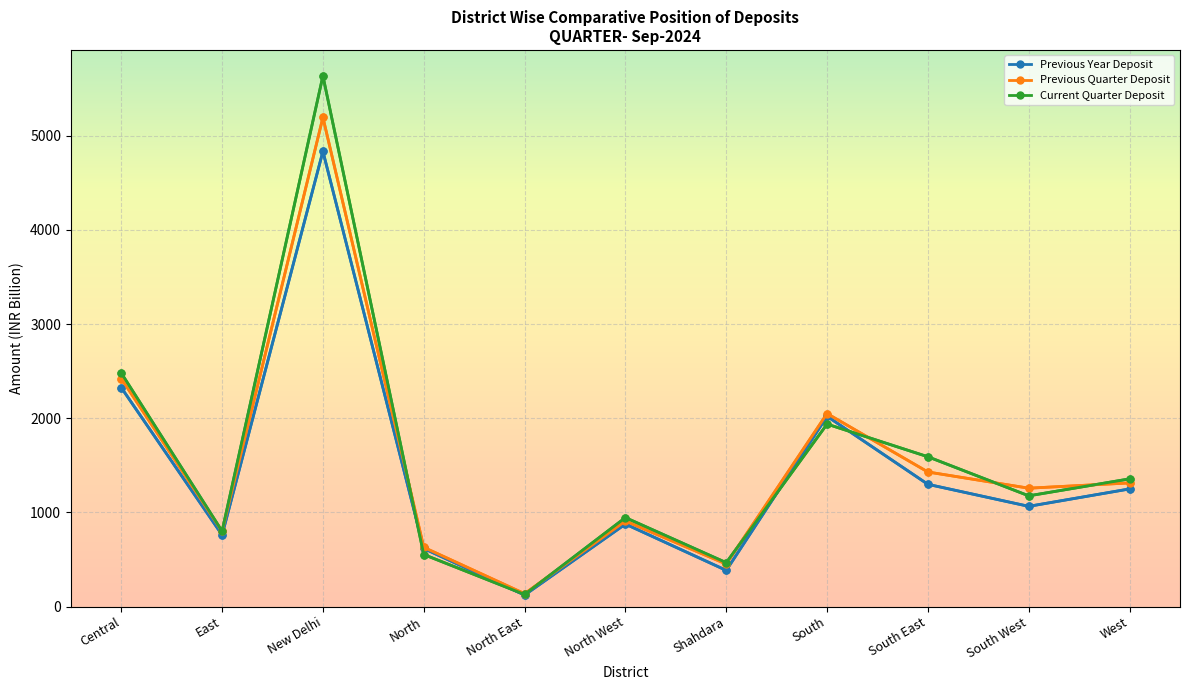

Reading left to right, extract all data points from this chart.

Previous Year Deposit: 2325.6	760.3	4834.7	616.4	121.9	875.8	384.0	2020.1	1297.9	1064.2	1249.2
Previous Quarter Deposit: 2421.5	797.0	5195.5	628.7	136.3	907.7	451.2	2049.5	1428.9	1256.8	1313.0
Current Quarter Deposit: 2479.9	800.2	5636.3	552.3	128.3	944.6	465.9	1937.7	1590.7	1175.7	1356.0